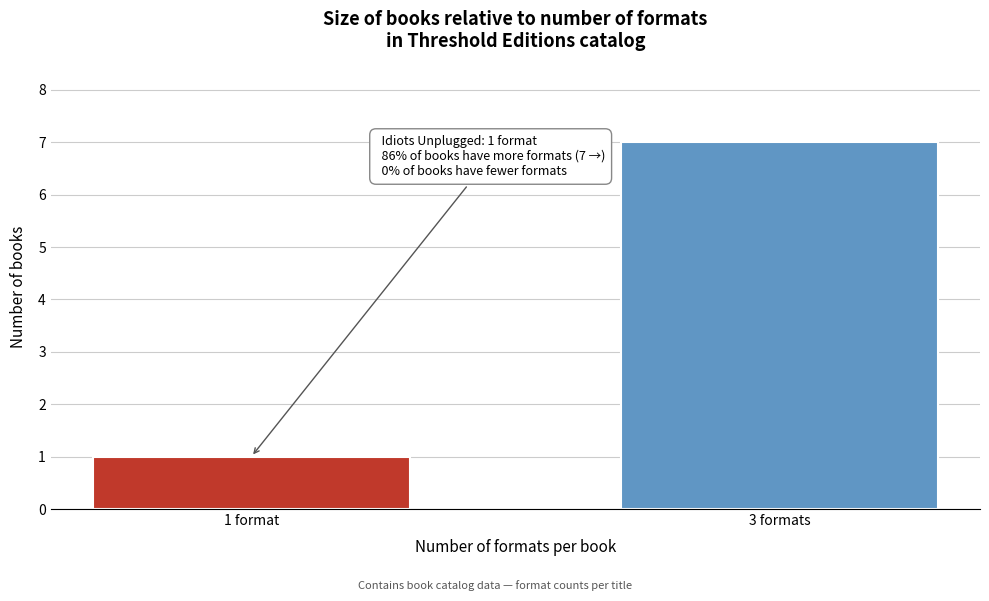

Reading left to right, transcribe all the data shown in this chart.

1 format=1	3 formats=7